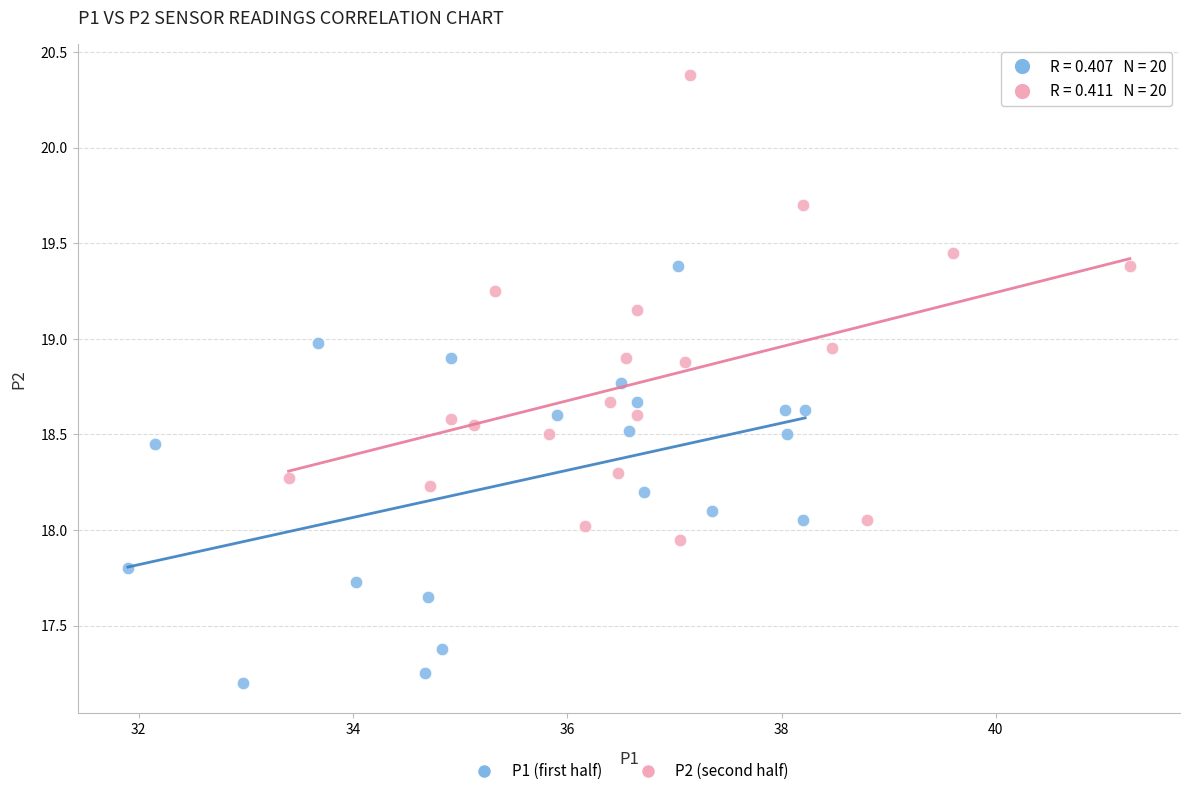

What are all the series names shown in the legend?

P1 (first half), P2 (second half)